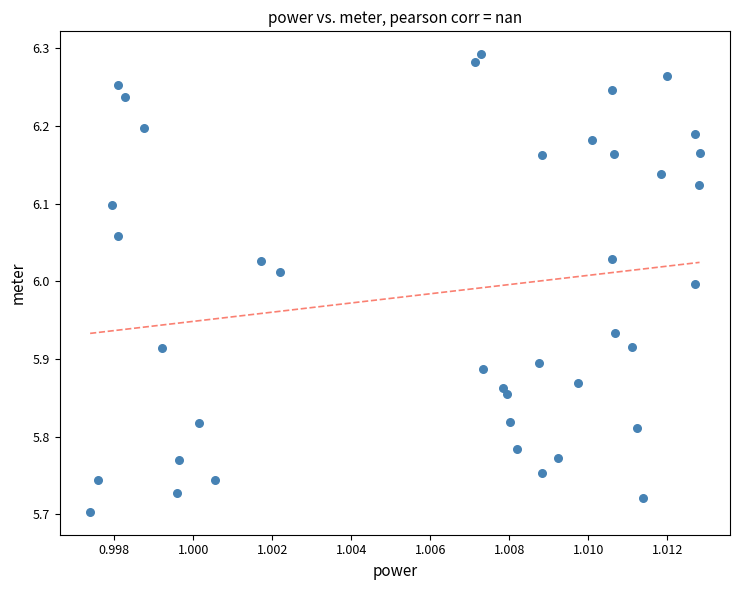

How many points are shown in the scatter plot?

40